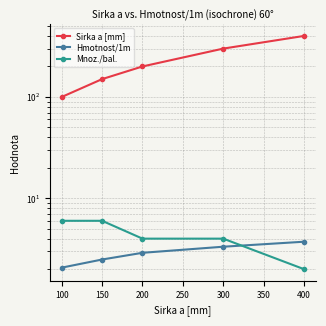

Which series has the largest range (max minus min)?

Sirka a [mm]